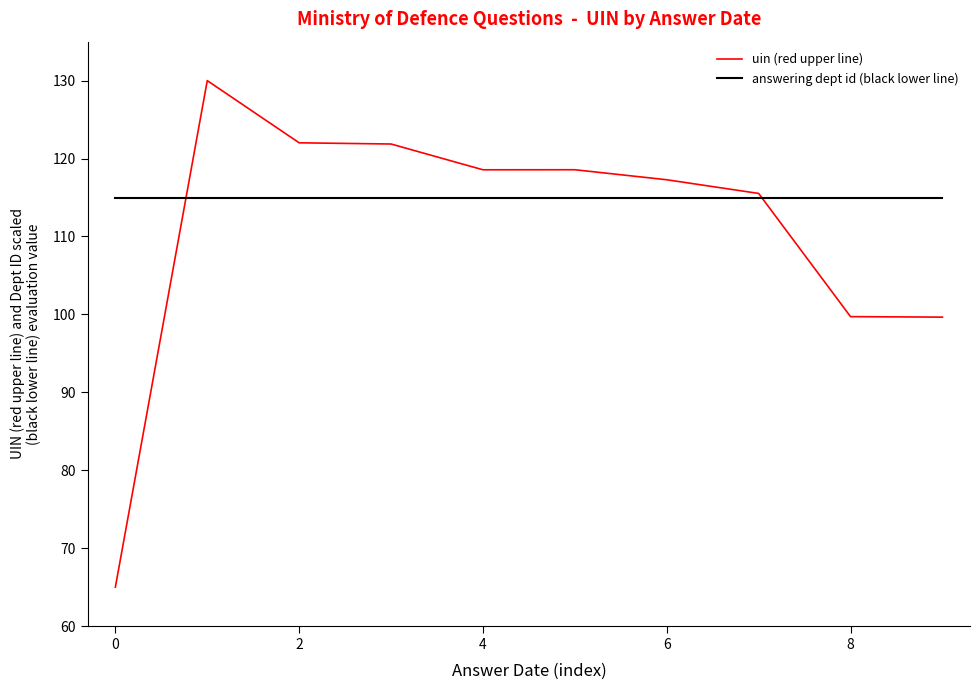

Which series has the largest range (max minus min)?

uin (red upper line)